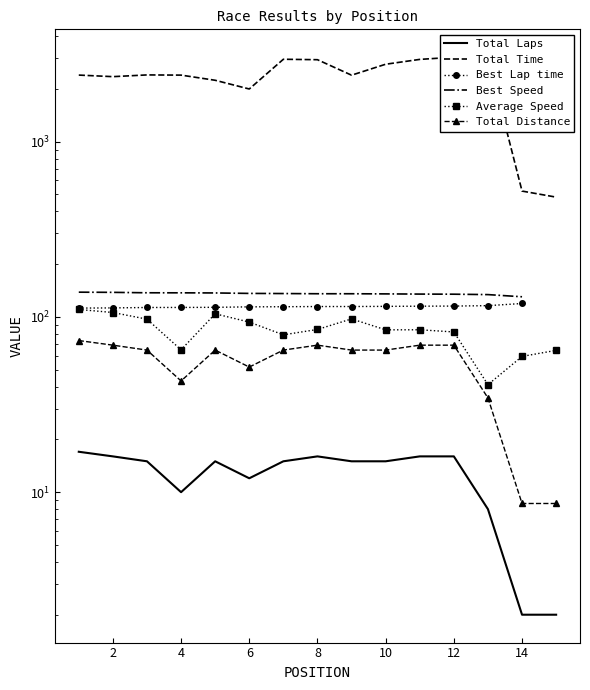

True or false: Average Speed and Total Laps cross at least once.

False